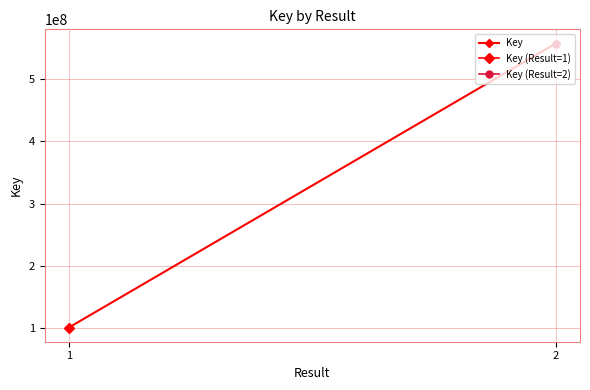

At which label is the value closest to 328960950?

1